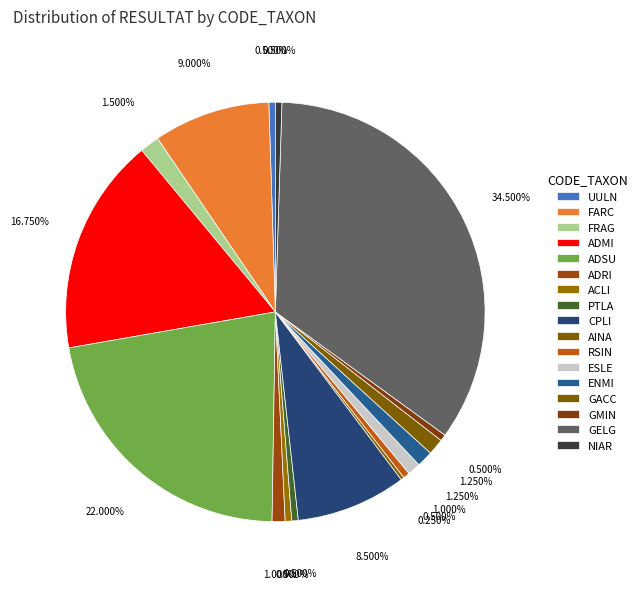

To the nearest percent, what is the average slice percentage?

6%